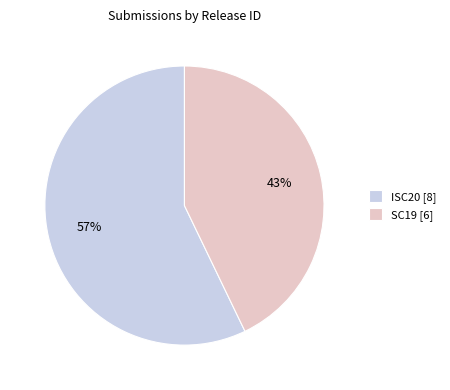

To the nearest percent, what portion does ISC20 [8] represent?

57%